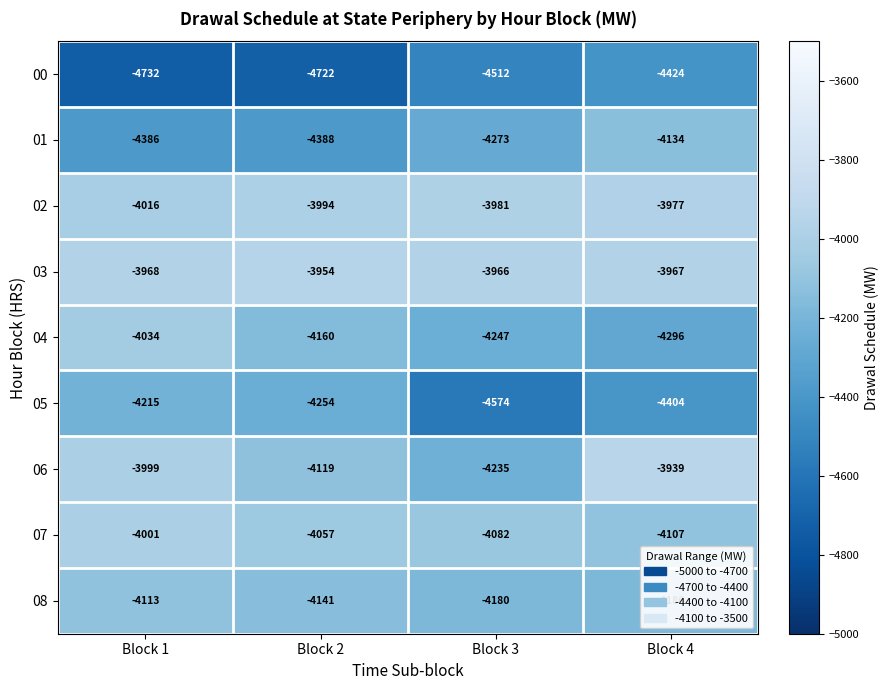

What is the average value of the 04 series?

-4184